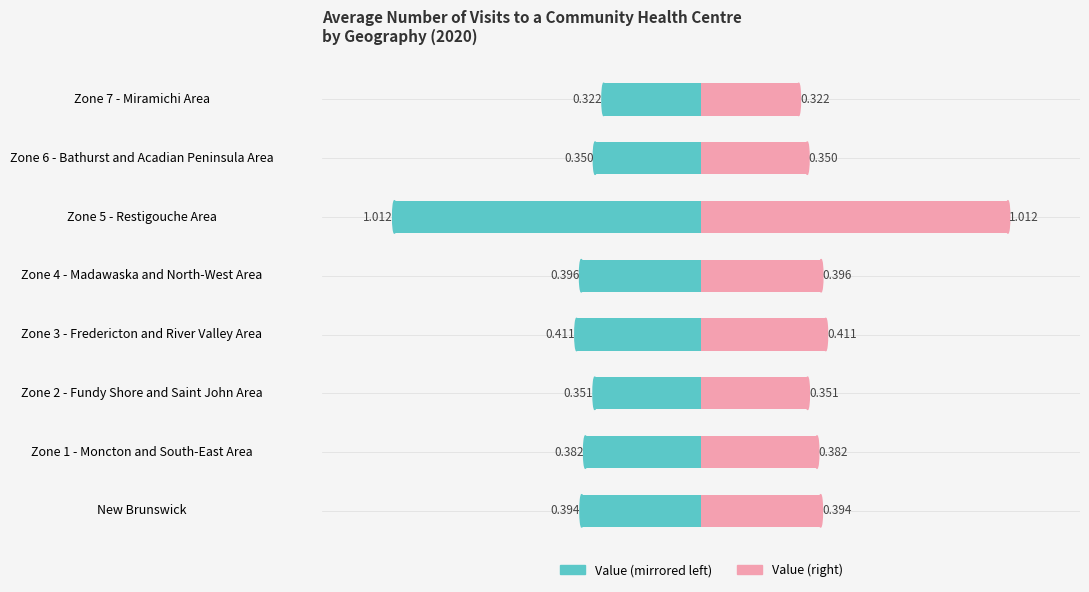

The value of 2020 (right) at Zone 6 - Bathurst and Acadian Peninsula Area is 0.6. True or false?

False